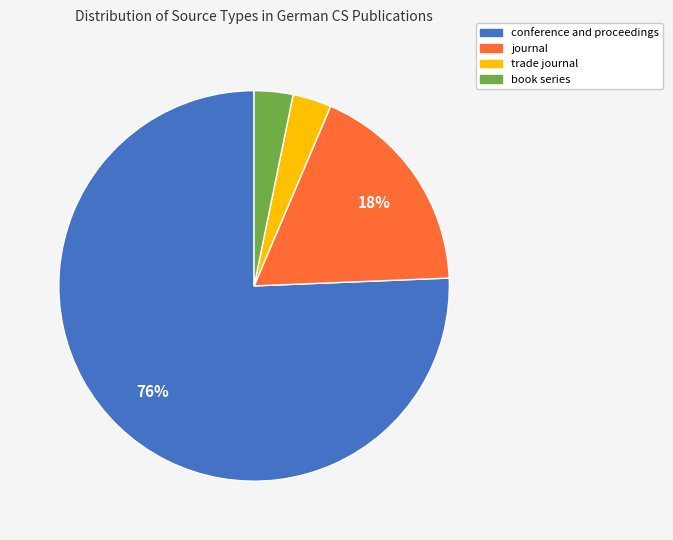

What is the largest slice in the pie chart?

conference and proceedings